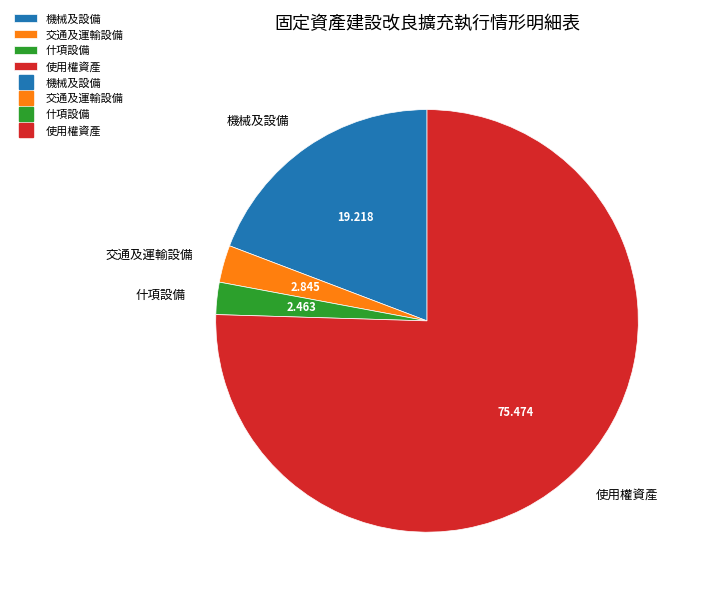

True or false: 機械及設備 accounts for 6% of the total.

False